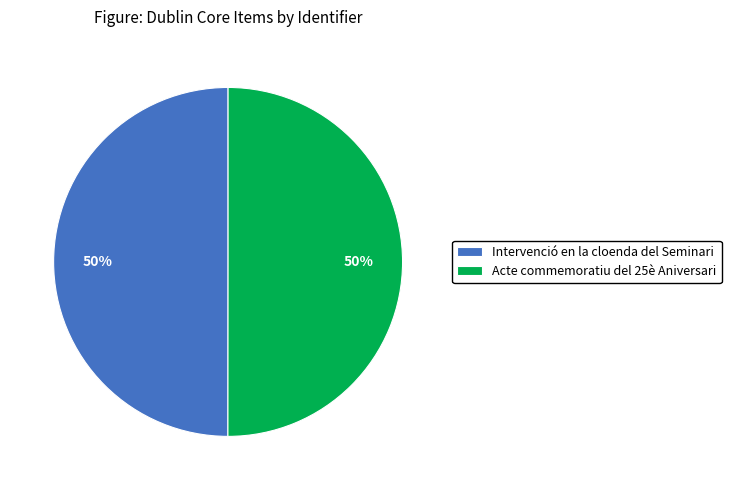

To the nearest percent, what percentage of the pie is Acte commemoratiu del 25è Aniversari?

50%